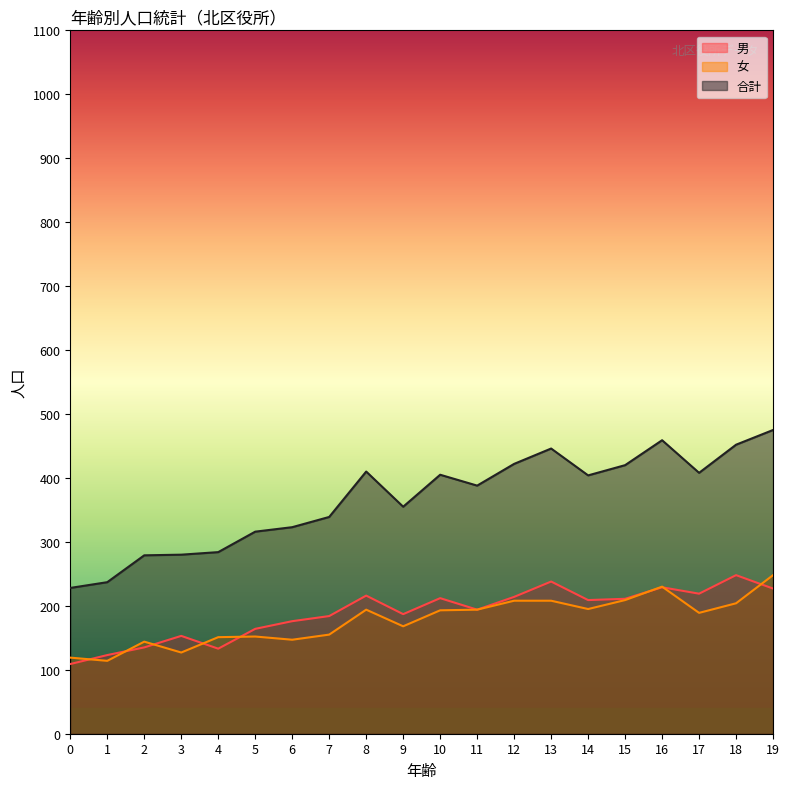

How many lines are shown in the chart?

3